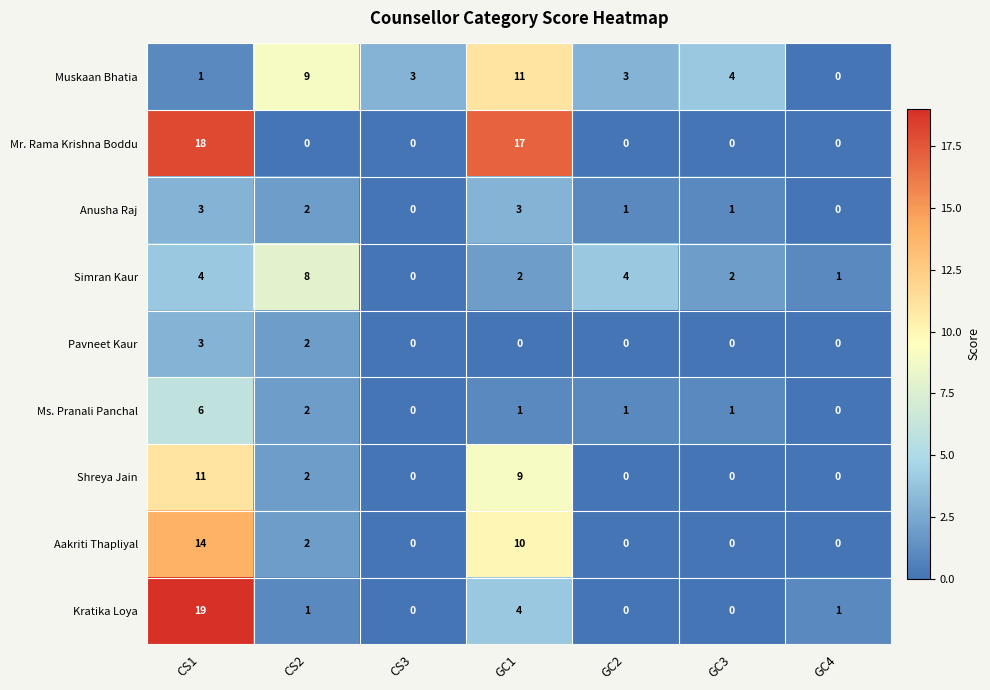

What is the difference between the Anusha Raj values at GC1 and GC4?

3